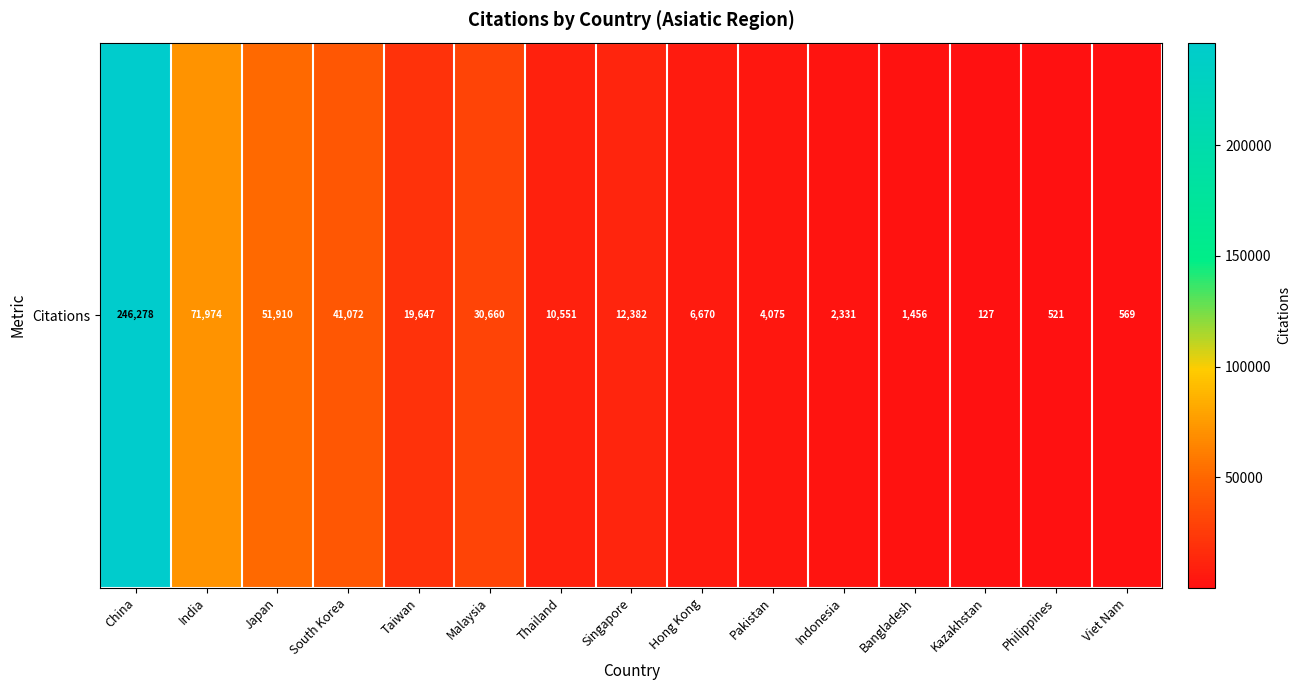

What is the difference between the maximum and minimum values?

246151